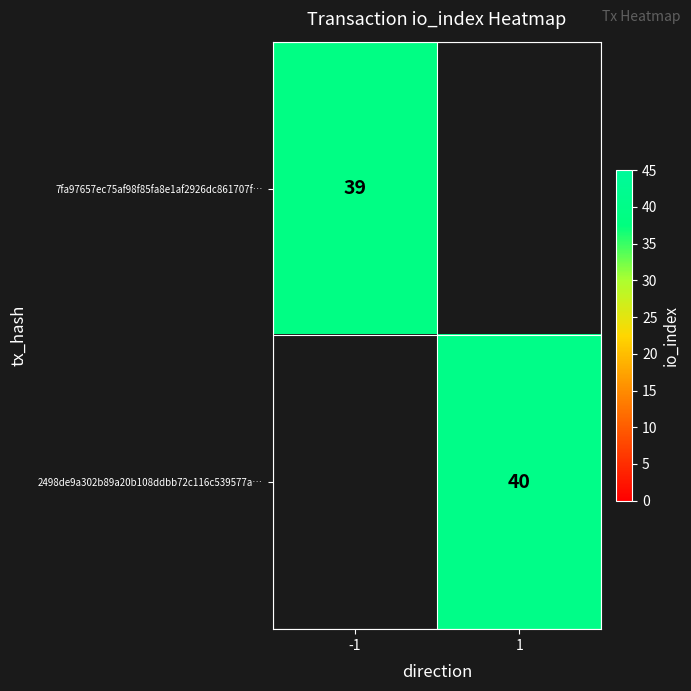

How many data points does each series have?

2